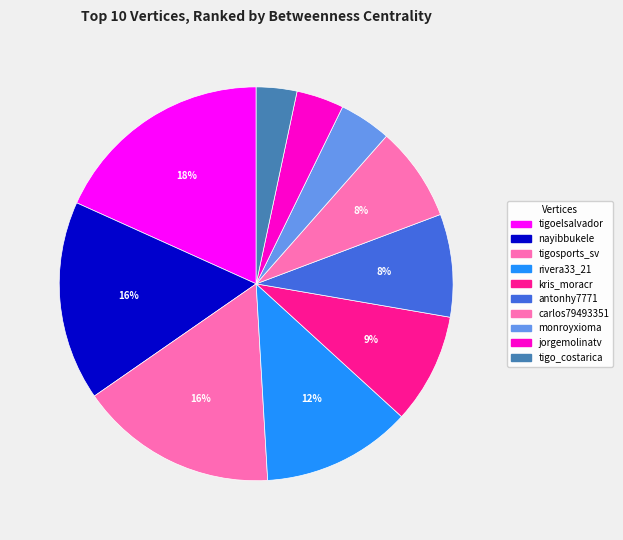

How many slices are in this pie chart?

10